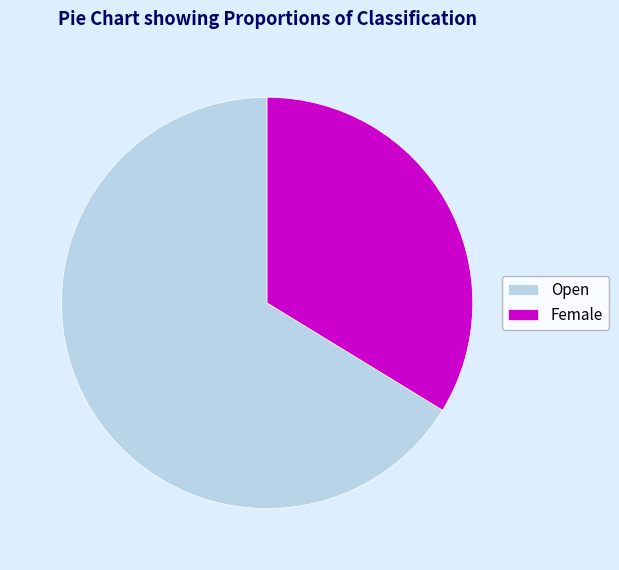

Does any single category account for the majority?

Yes